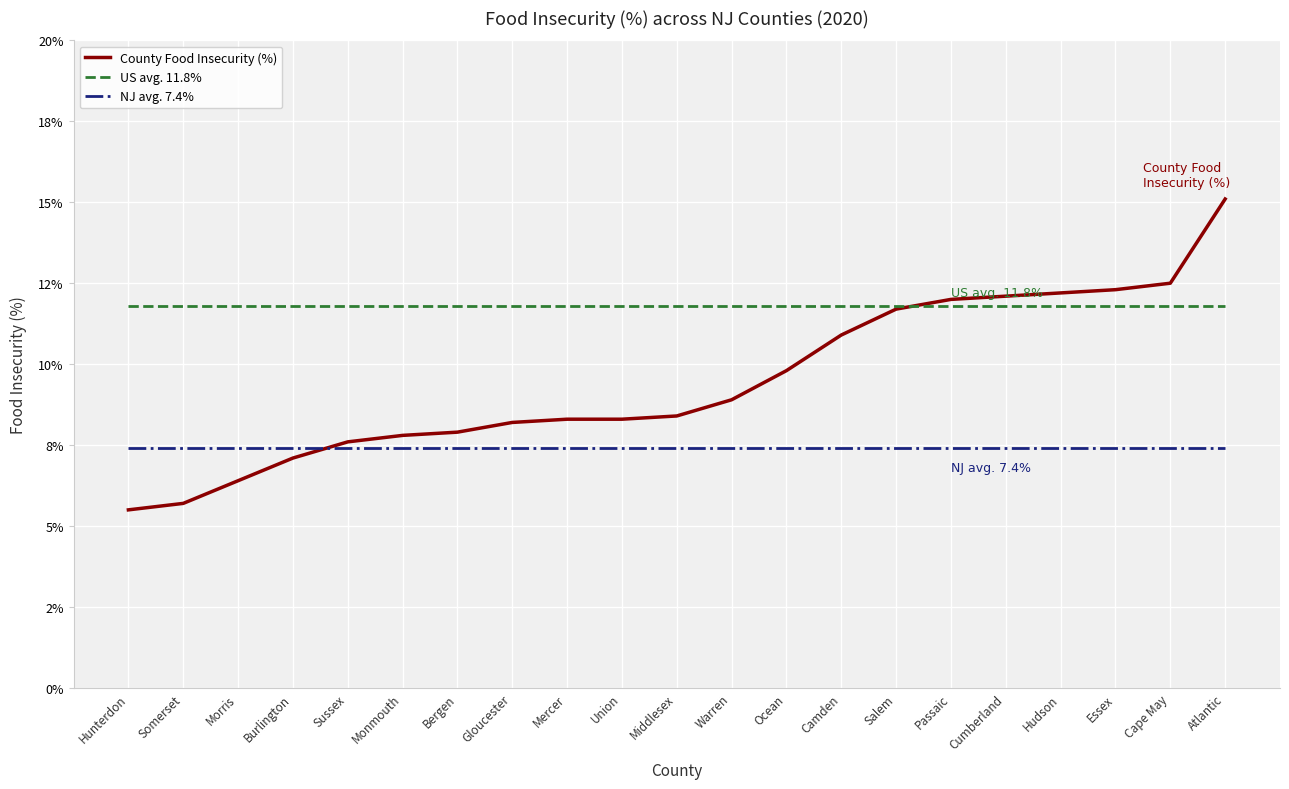

What is the value of the US avg. 11.8% point at the 15th from the left?

0.1